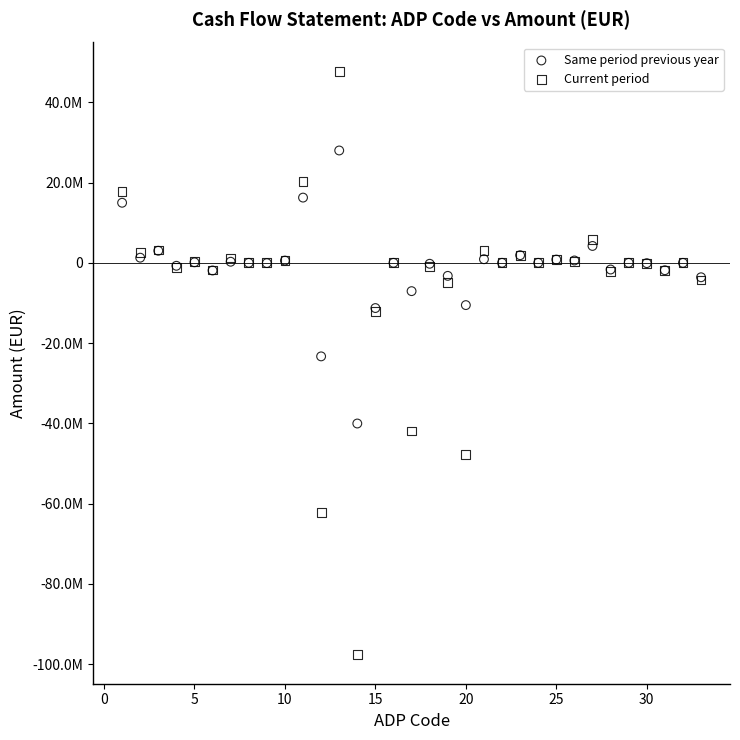

Which series reaches the minimum Y coordinate?

Current period